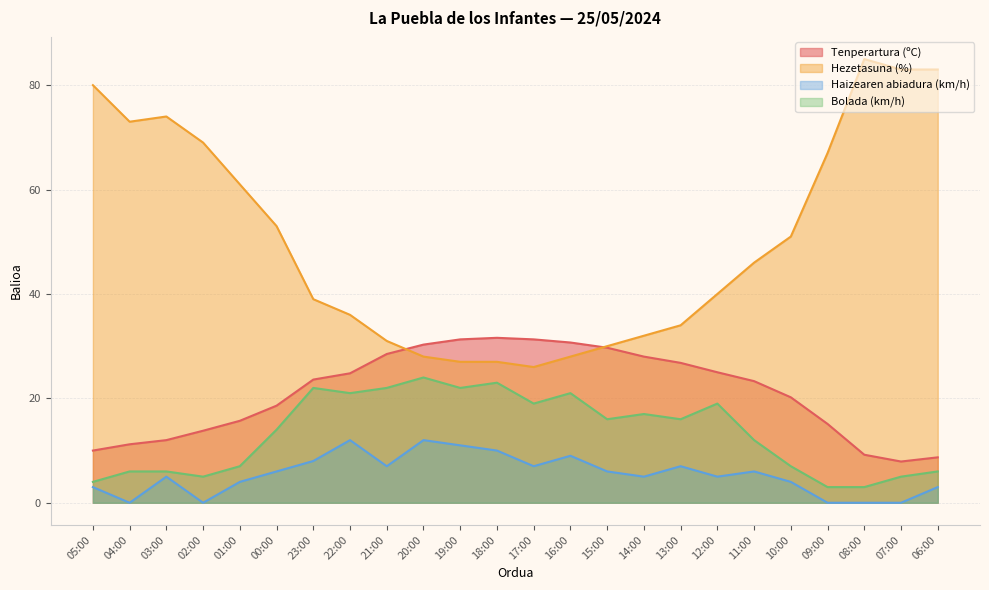

Reading left to right, what are all the values shown in this chart?

Tenperartura (ºC): 10.0	11.2	12.0	13.8	15.7	18.6	23.6	24.8	28.5	30.3	31.3	31.6	31.3	30.7	29.7	28.0	26.8	25.0	23.3	20.2	15.1	9.2	7.9	8.7
Hezetasuna (%): 80.0	73.0	74.0	69.0	61.0	53.0	39.0	36.0	31.0	28.0	27.0	27.0	26.0	28.0	30.0	32.0	34.0	40.0	46.0	51.0	67.0	85.0	83.0	83.0
Haizearen abiadura (km/h): 3.0	0.0	5.0	0.0	4.0	6.0	8.0	12.0	7.0	12.0	11.0	10.0	7.0	9.0	6.0	5.0	7.0	5.0	6.0	4.0	0.0	0.0	0.0	3.0
Bolada (km/h): 4.0	6.0	6.0	5.0	7.0	14.0	22.0	21.0	22.0	24.0	22.0	23.0	19.0	21.0	16.0	17.0	16.0	19.0	12.0	7.0	3.0	3.0	5.0	6.0